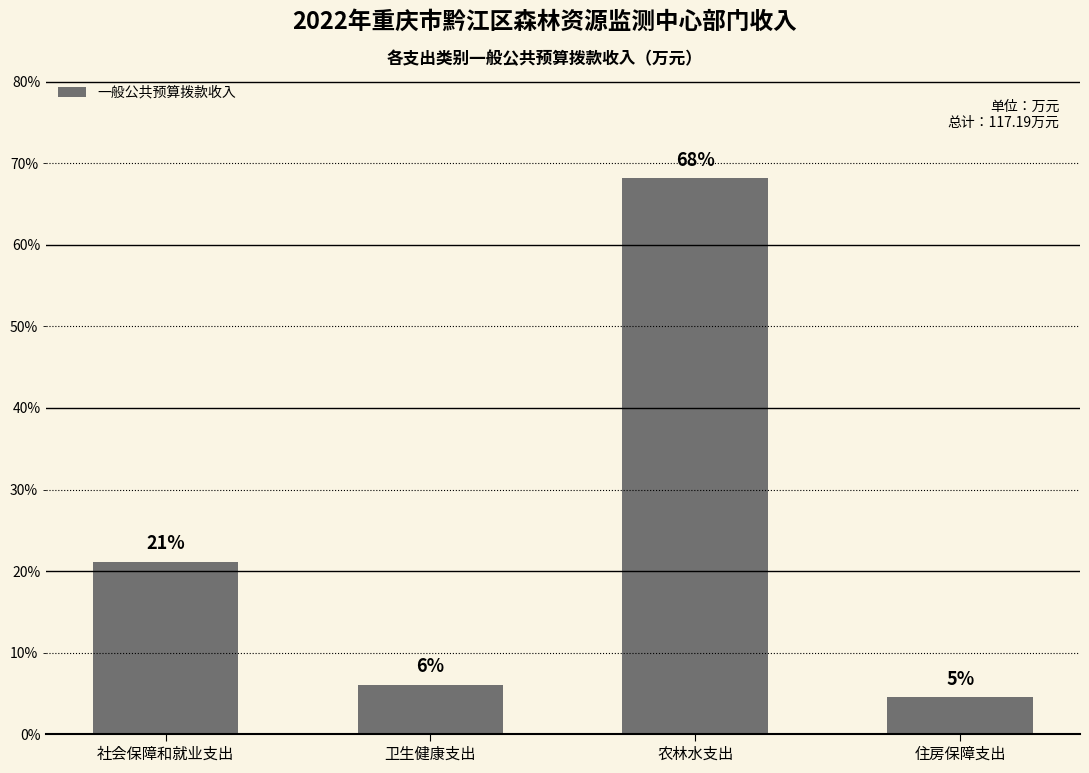

Are the bars horizontal?

No